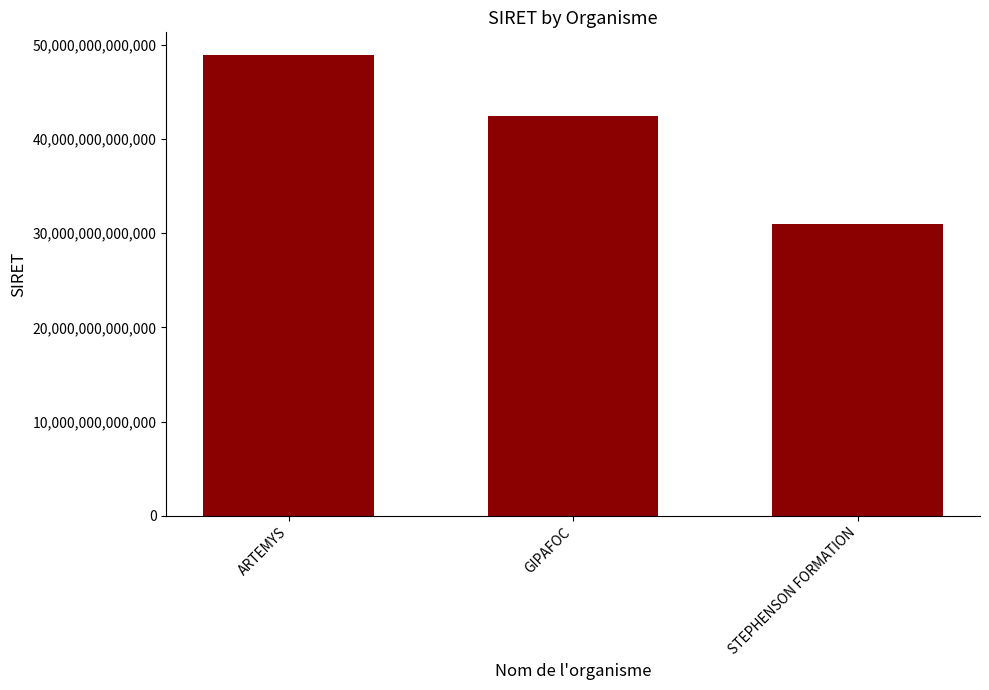

The value at ARTEMYS is 20204184330127. True or false?

False